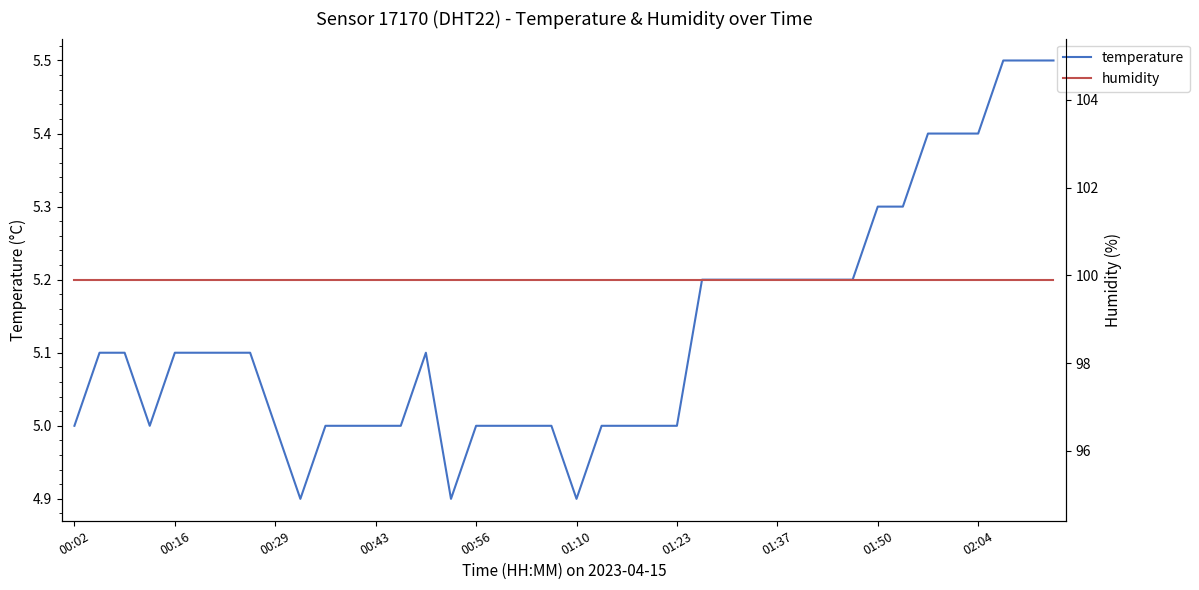

The value of temperature at 00:16 is 2.1. True or false?

False